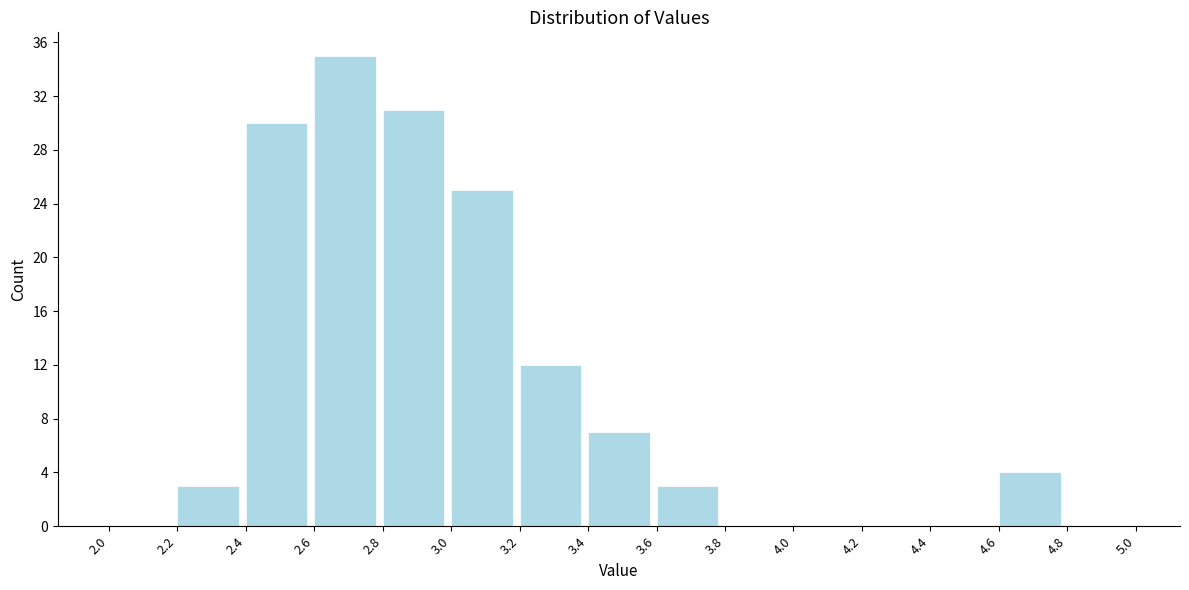

How tall is the bar that spans 3.4 to 3.6 on the x-axis? The values are not printed on the chart, so give them approximately, as read against the axis.

7